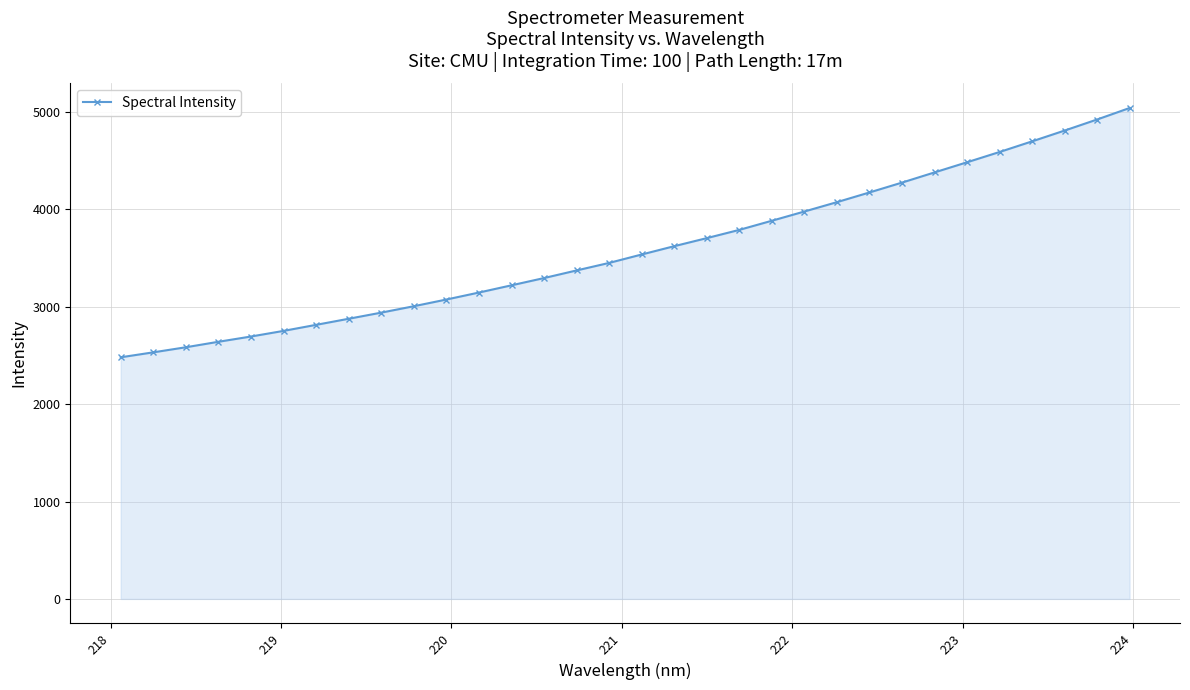

What is the difference between the second highest and minimum values?

2440.9